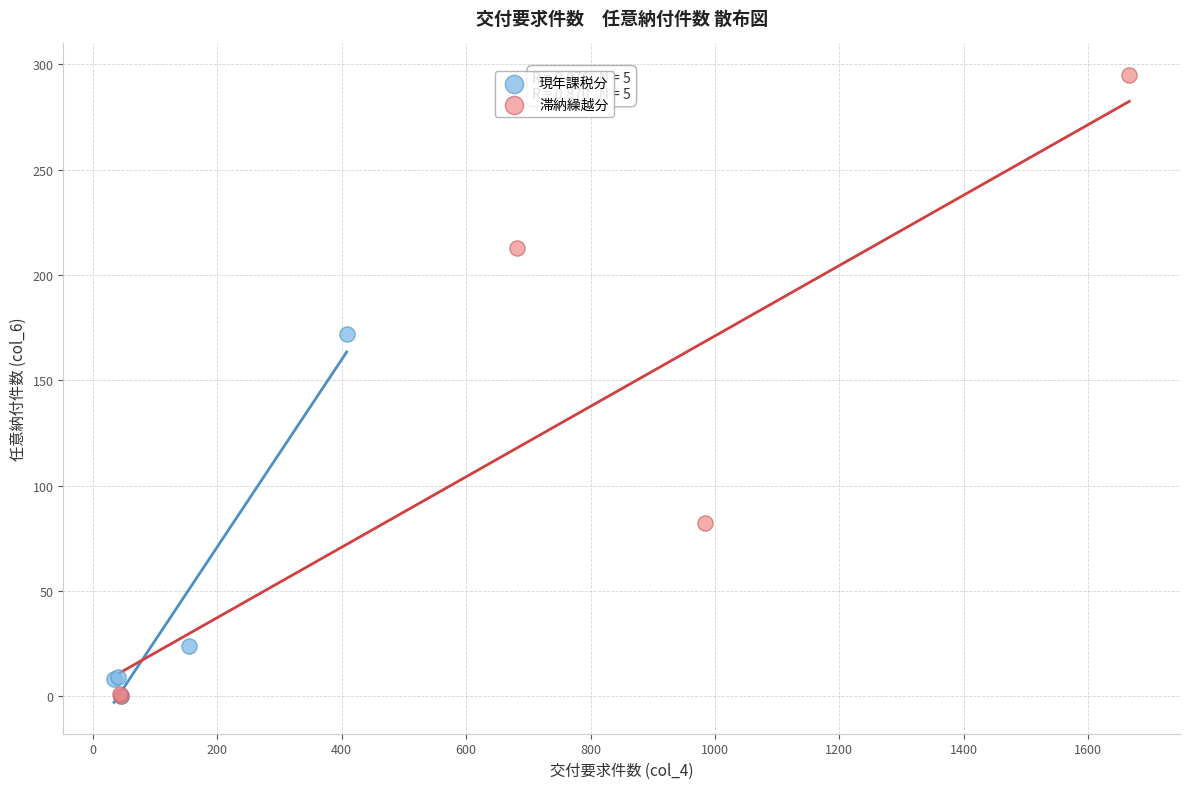

Which series has the widest spread of Y values?

滞納繰越分